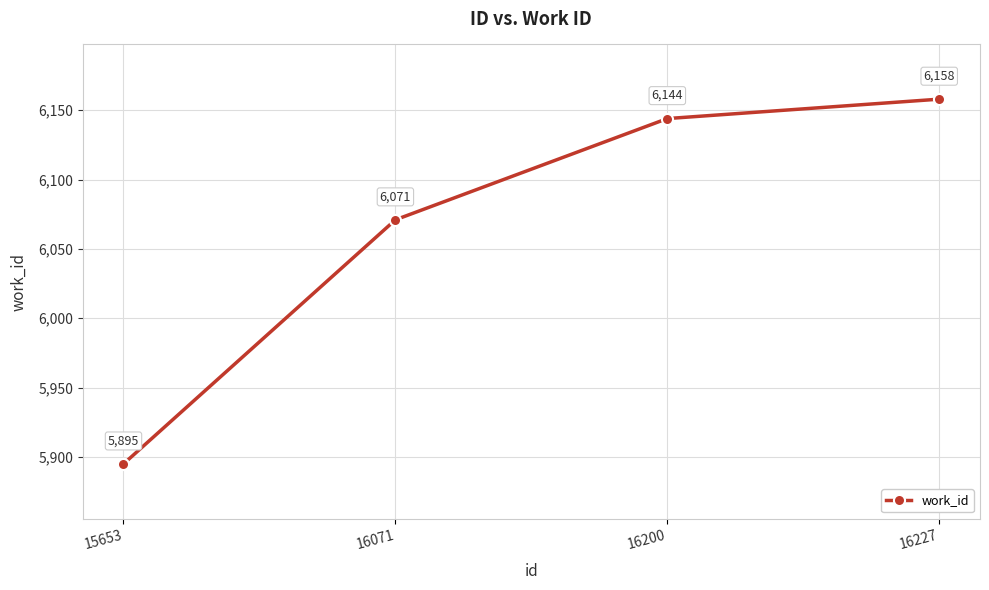

List the labels in order of value, largest first.

16227, 16200, 16071, 15653